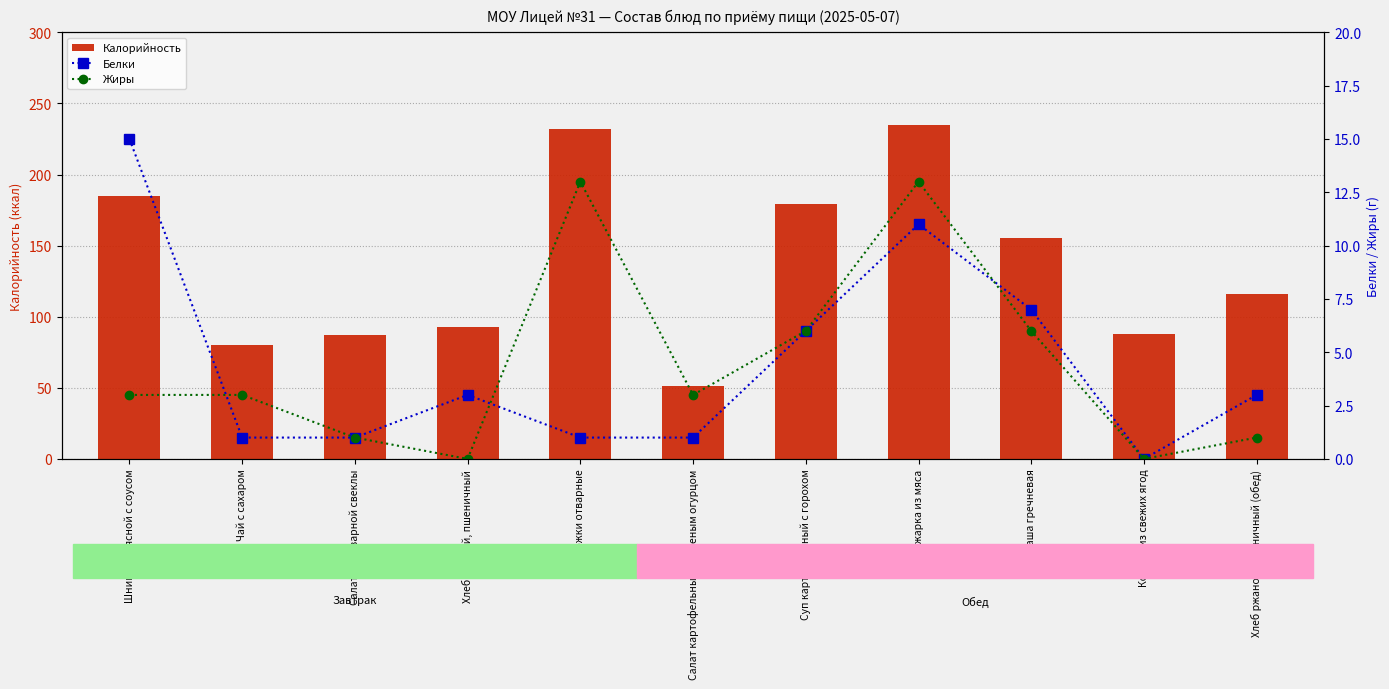

How many data points in Белки are above 3?

4